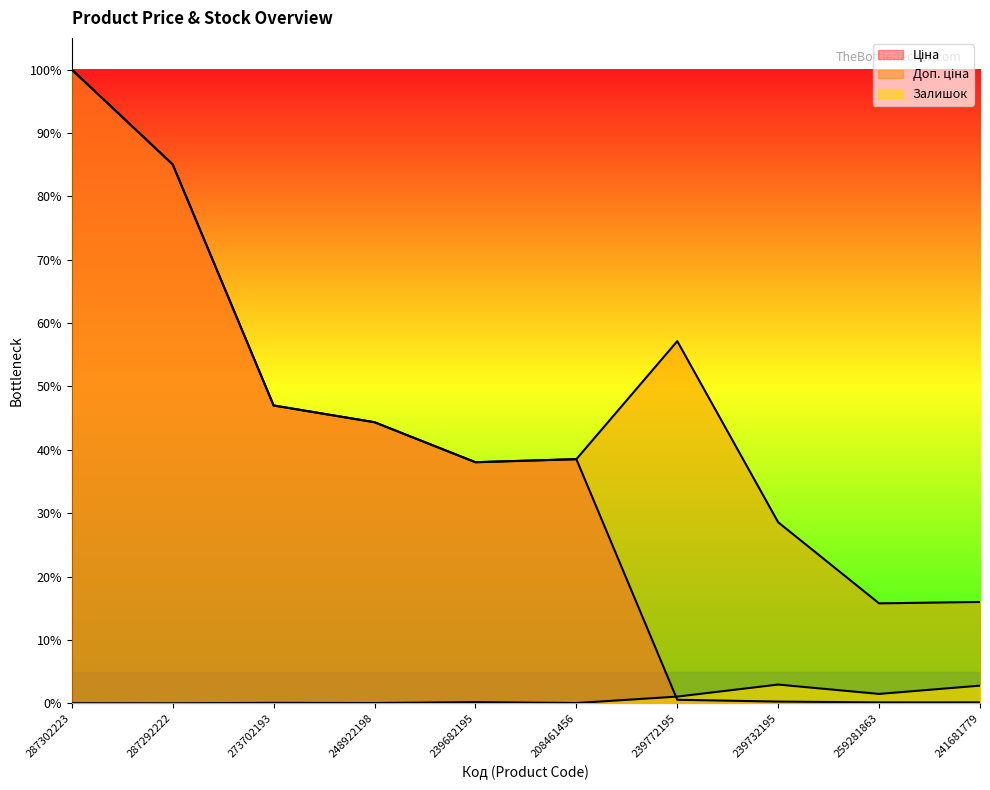

Where is the first local minimum for Ціна?

239682195